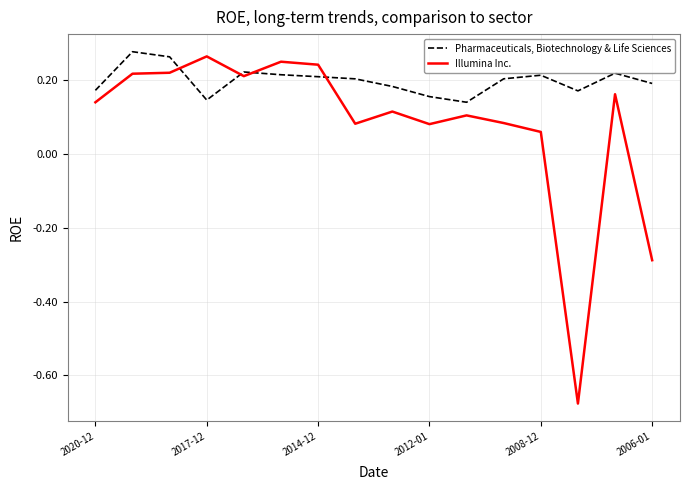

How many intersections are there between Illumina Inc. and Pharmaceuticals, Biotechnology & Life Sciences?

4